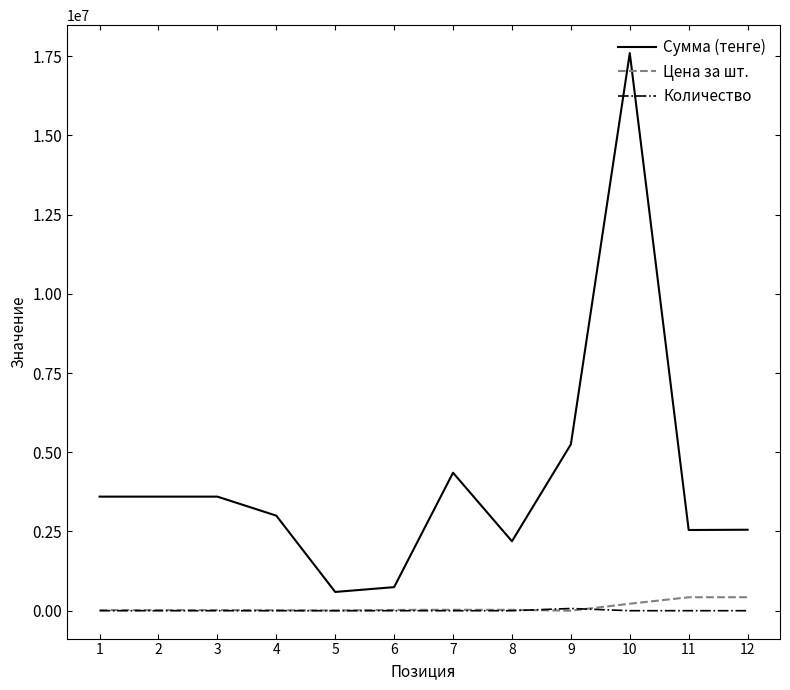

What are all the series names shown in the legend?

Сумма (тенге), Цена за шт., Количество